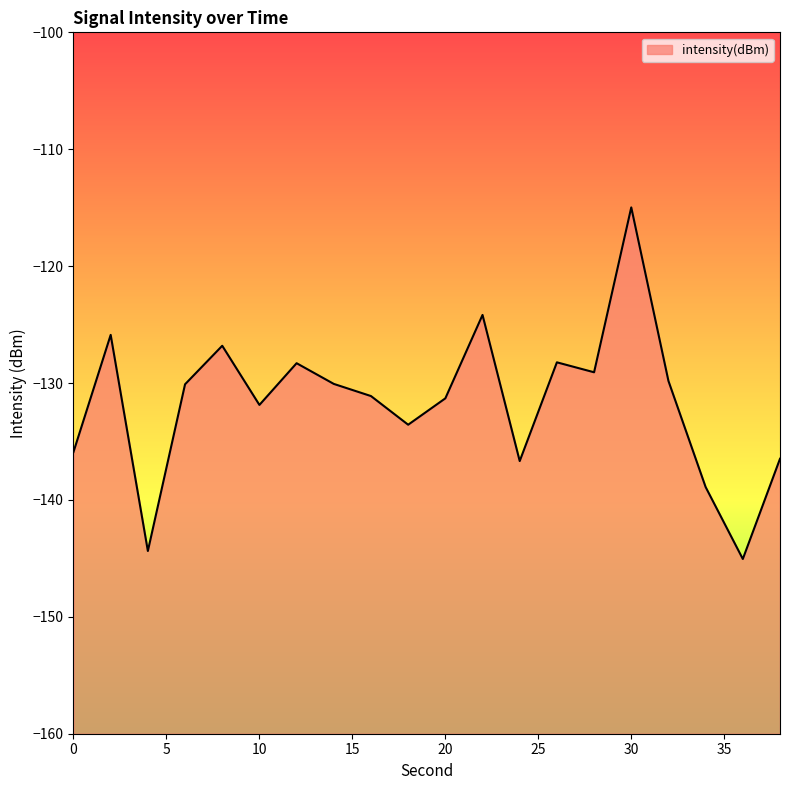

The chart shows a value of -222.7 at 14. True or false?

False